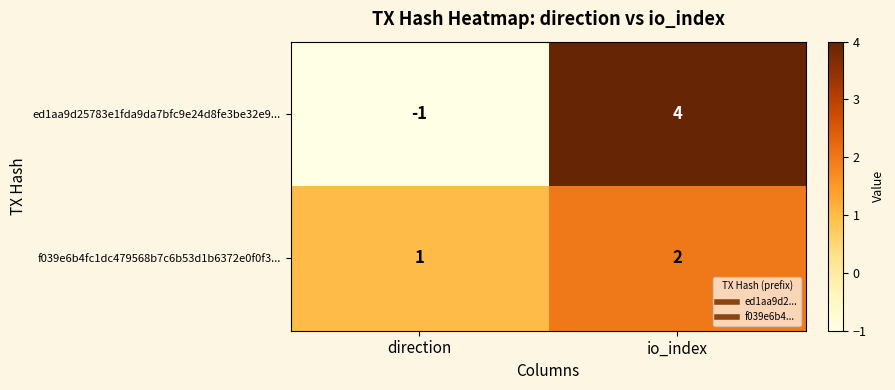

What is the difference between the maximum and minimum values in the ed1aa9d25783e1fda9da7bfc9e24d8fe3be32e9... series?

5